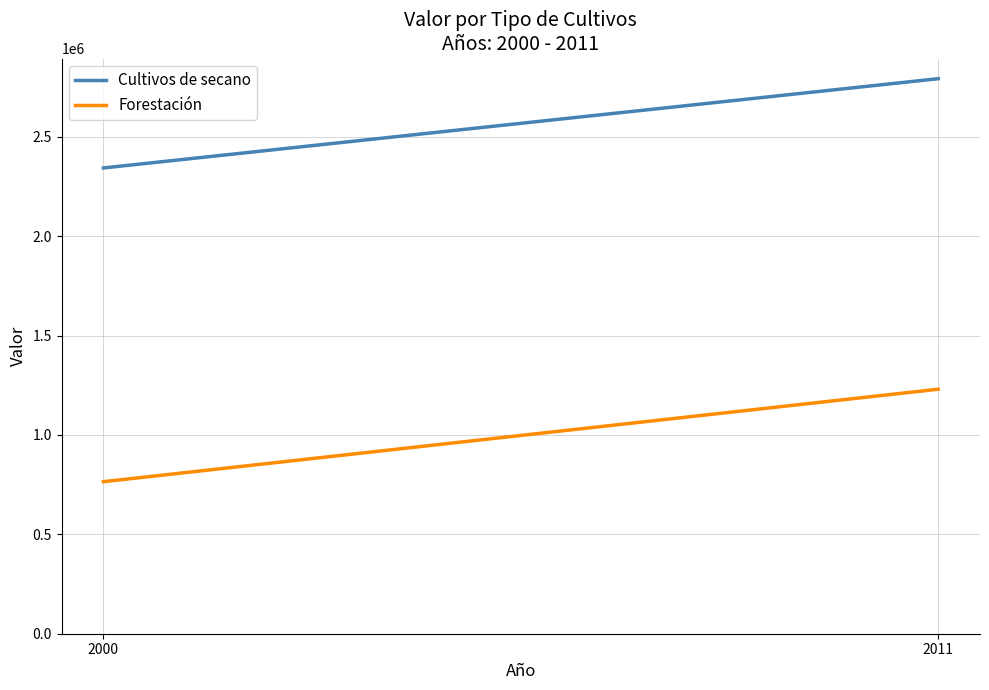

The Forestación series shows 530466 at 2000. True or false?

False